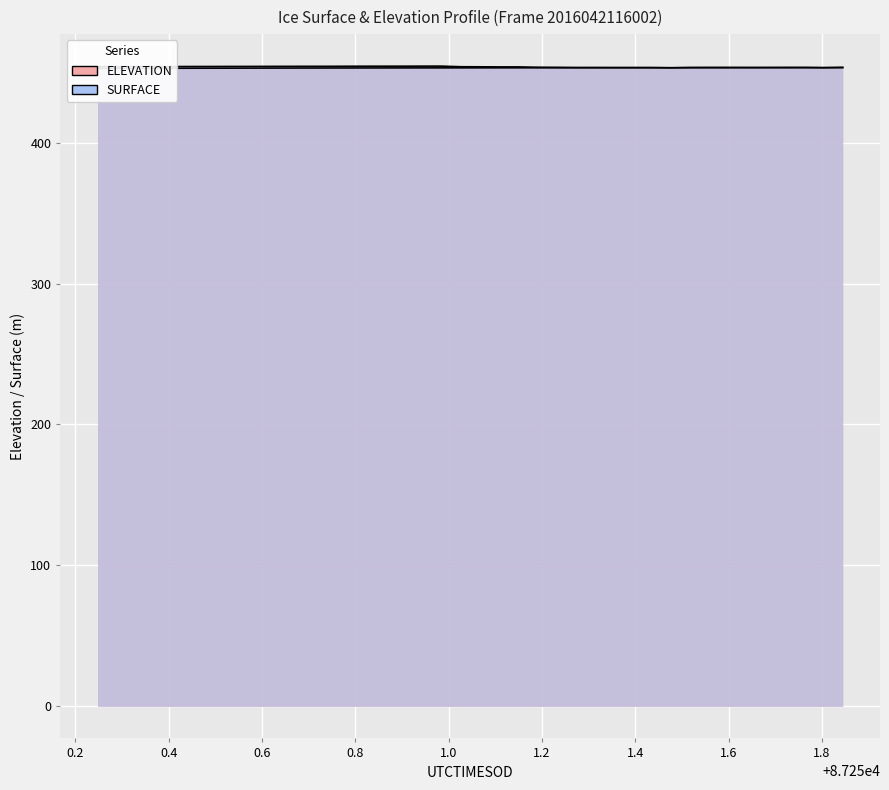

In SURFACE, how many points are higher than both neighbors (excluding endpoints)?

2